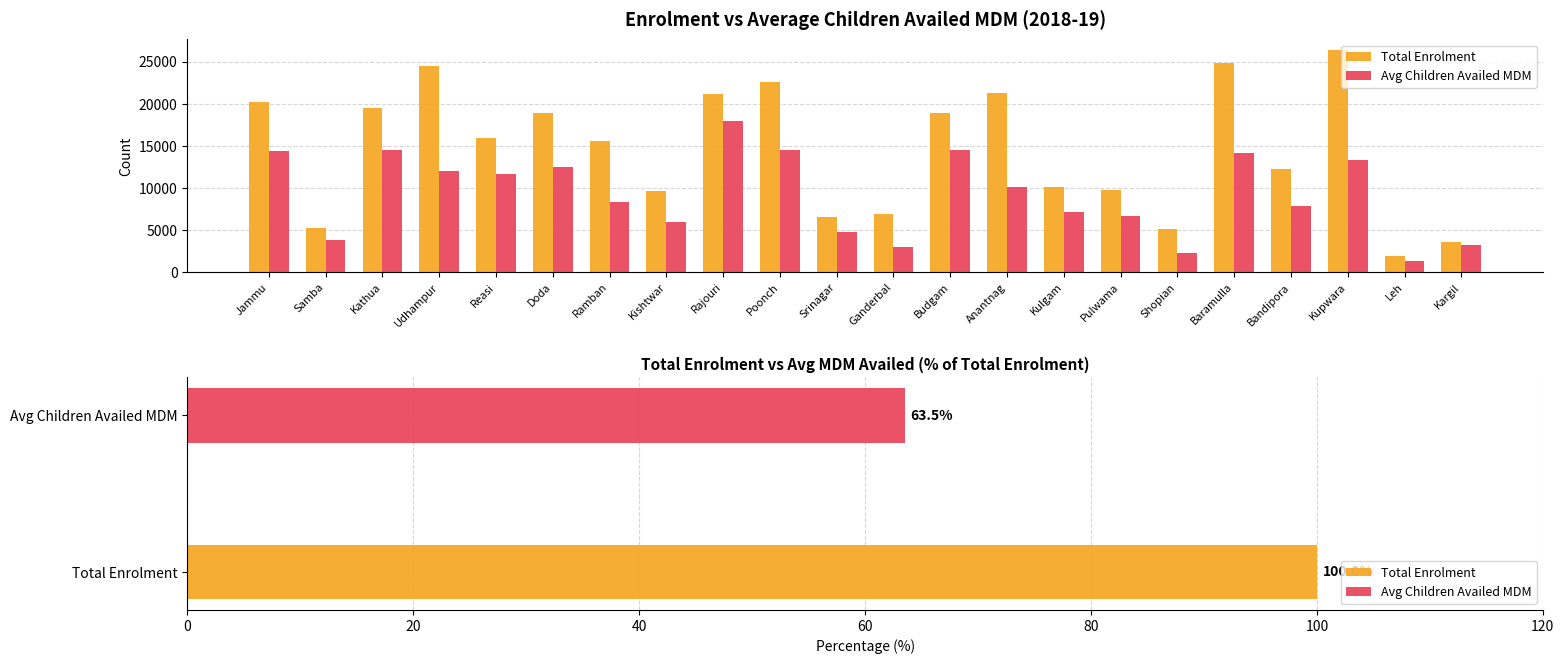

What is the sum of all Total Enrolment values?

320174